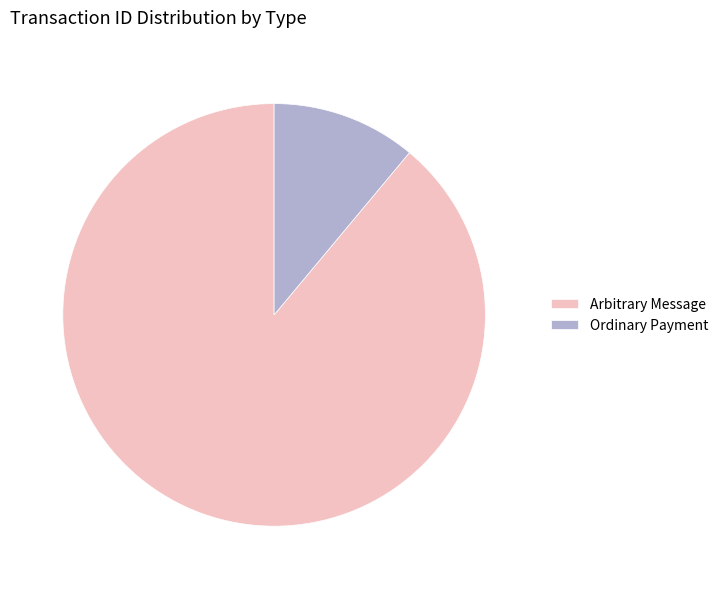

Rank the categories by value from lowest to highest.

Ordinary Payment, Arbitrary Message